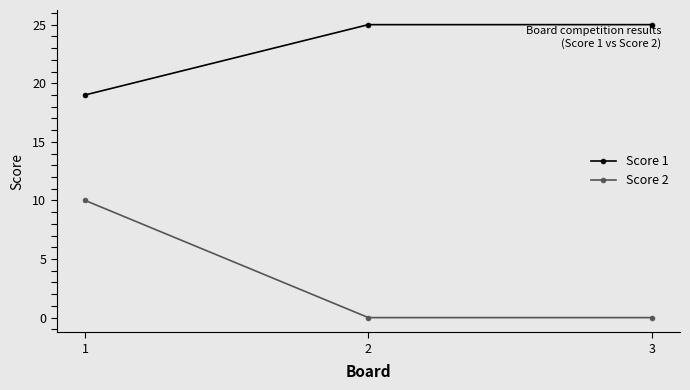

What is the greatest value displayed?

25